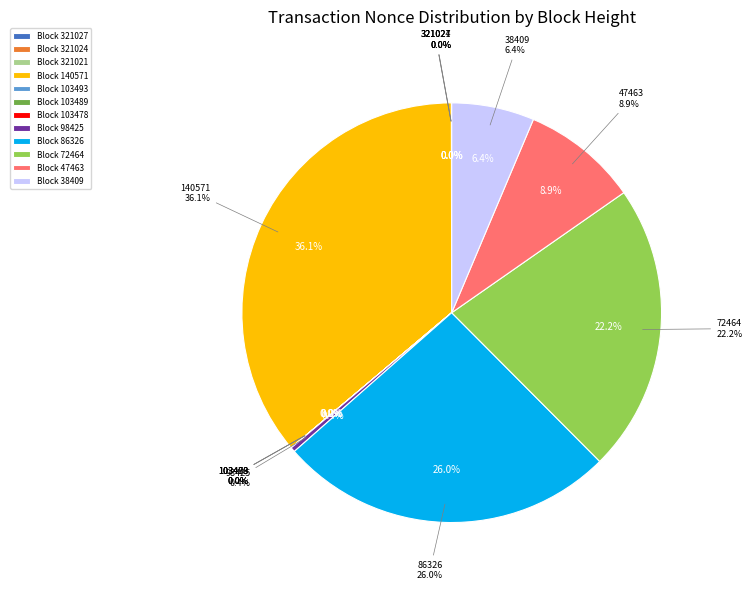

True or false: 140571 accounts for 36% of the total.

True